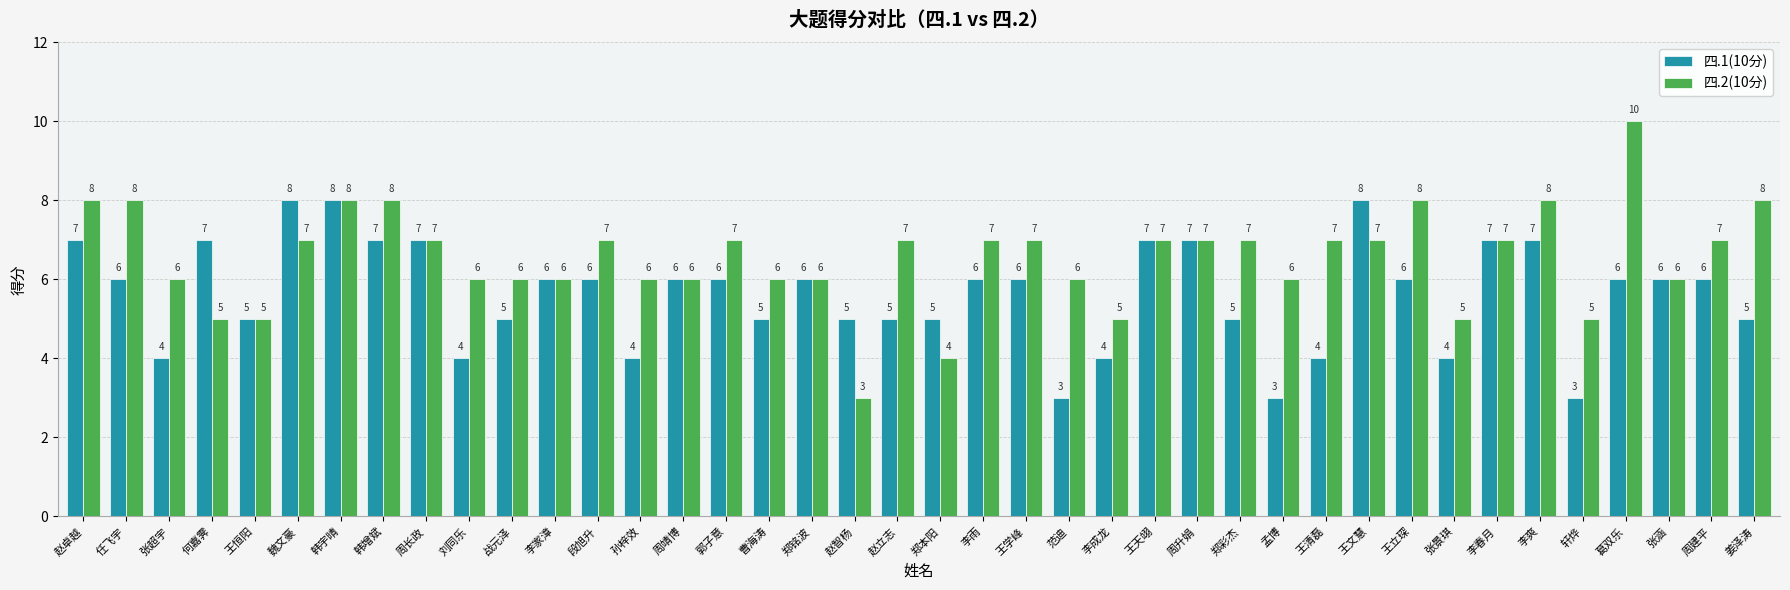

Reading left to right, what are all the values shown in this chart?

四.1(10分): 7	6	4	7	5	8	8	7	7	4	5	6	6	4	6	6	5	6	5	5	5	6	6	3	4	7	7	5	3	4	8	6	4	7	7	3	6	6	6	5
四.2(10分): 8	8	6	5	5	7	8	8	7	6	6	6	7	6	6	7	6	6	3	7	4	7	7	6	5	7	7	7	6	7	7	8	5	7	8	5	10	6	7	8